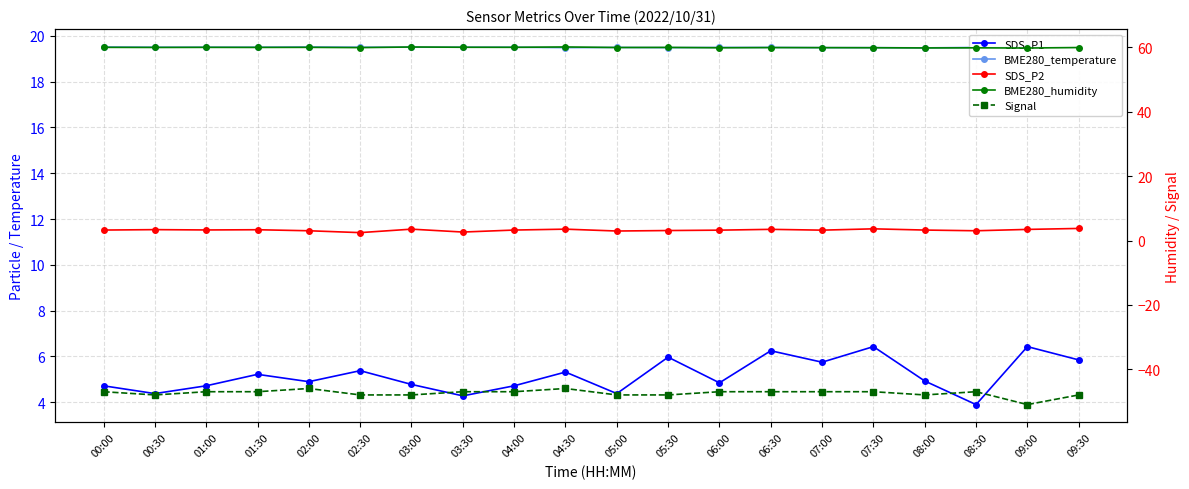

Between 02:30 and 03:30, which is larger?

02:30